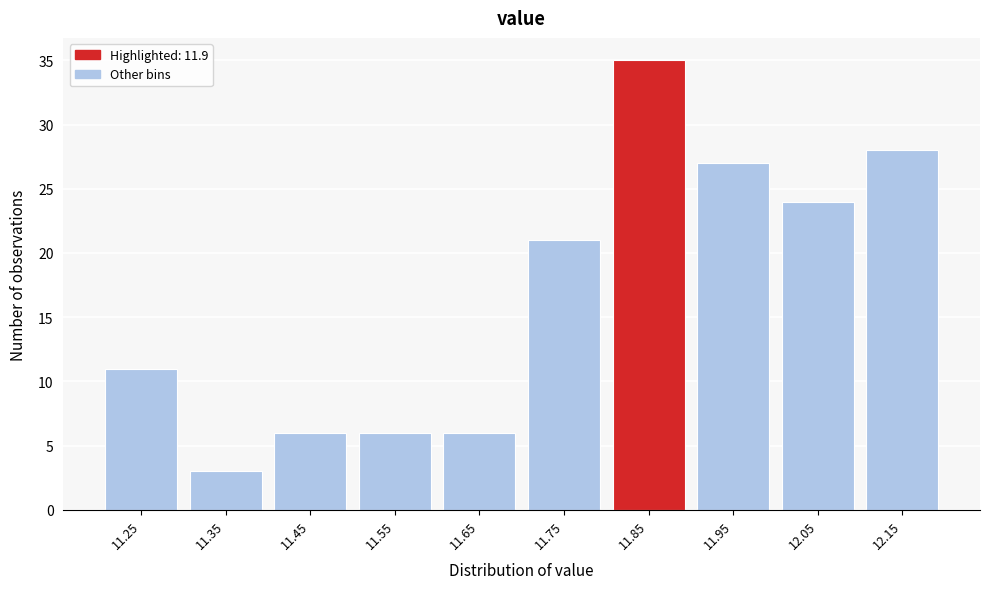

Reading left to right, what are all the values shown in this chart?

11	3	6	6	6	21	35	27	24	28